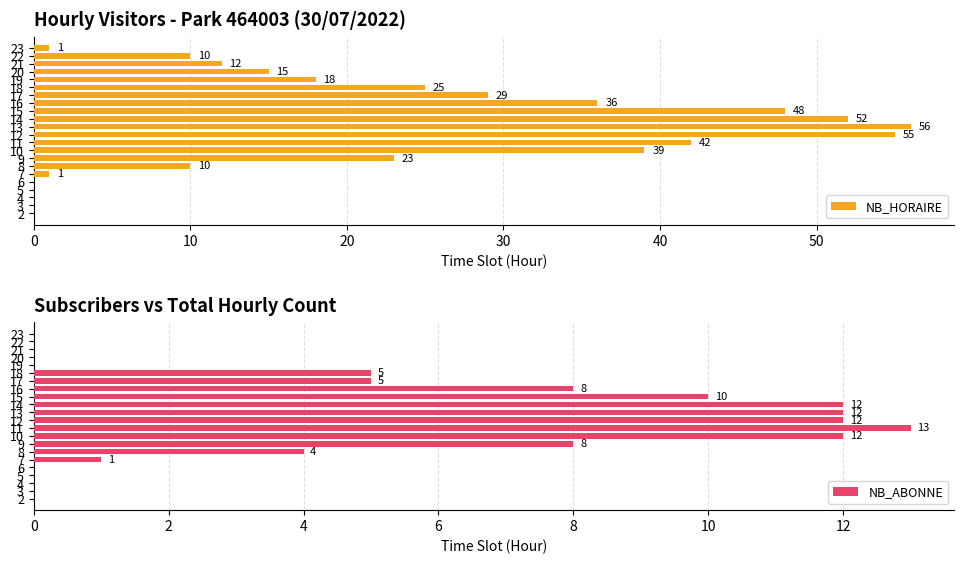

Which series changed the most between 3 and 10?

NB_HORAIRE